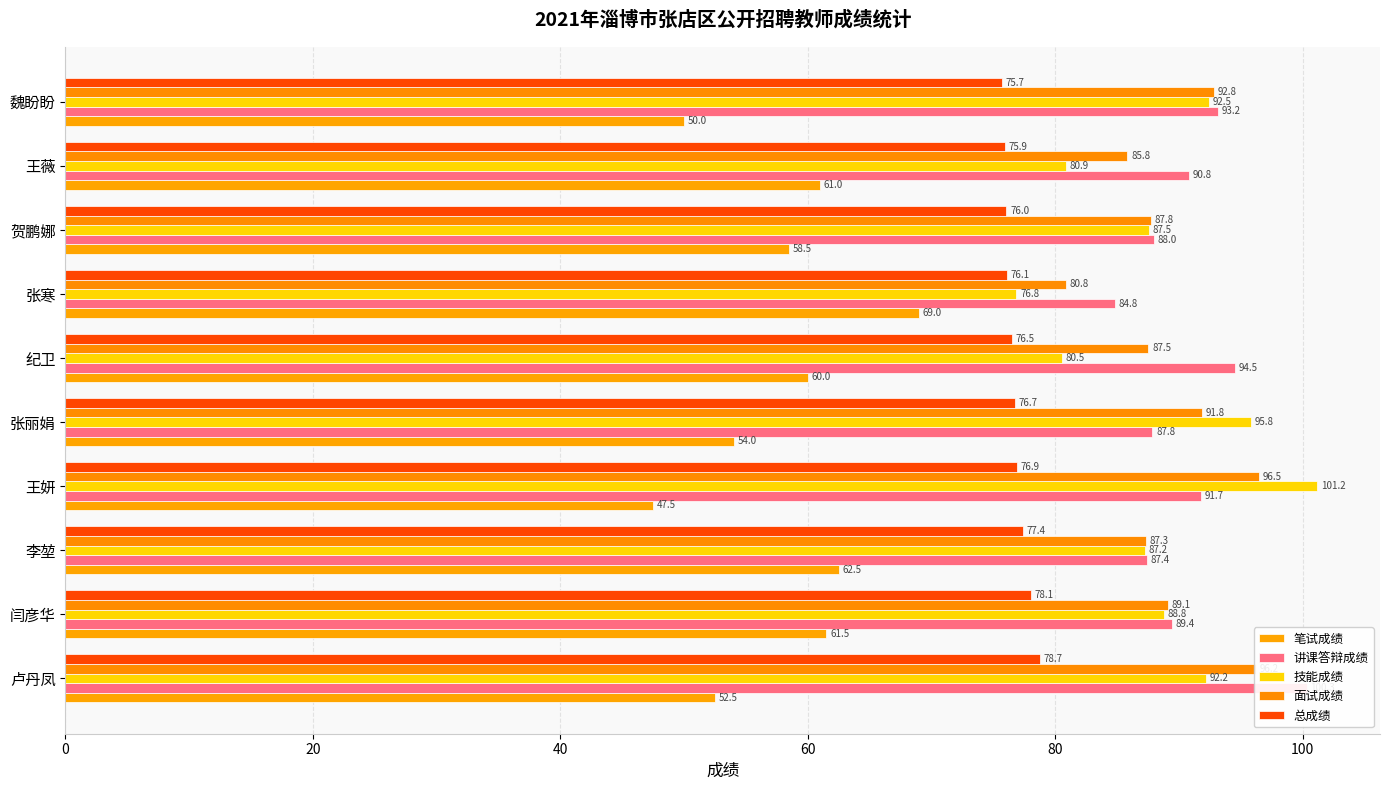

How many distinct data groups are displayed?

5